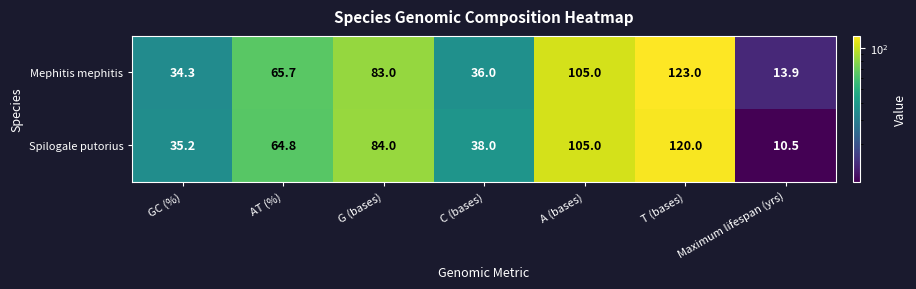

Which series has the largest total across all categories?

Mephitis mephitis